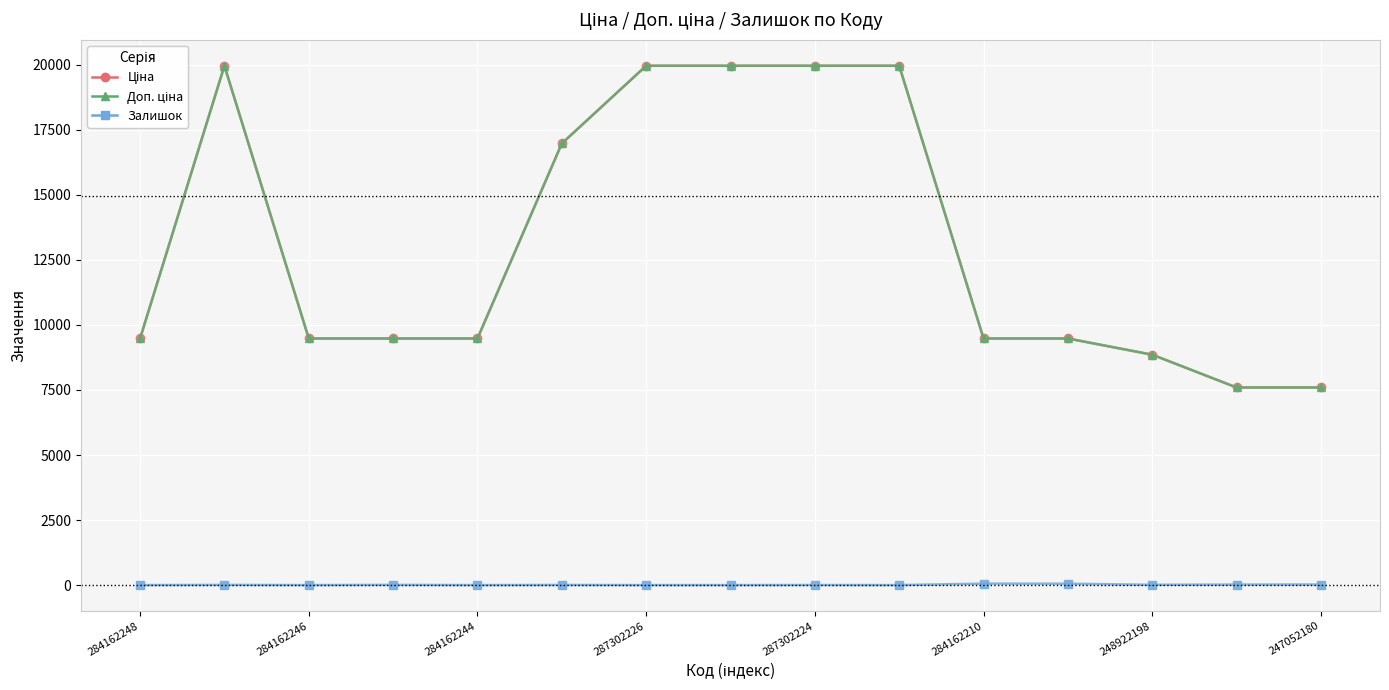

Which category has the lowest value across all series?

284162248